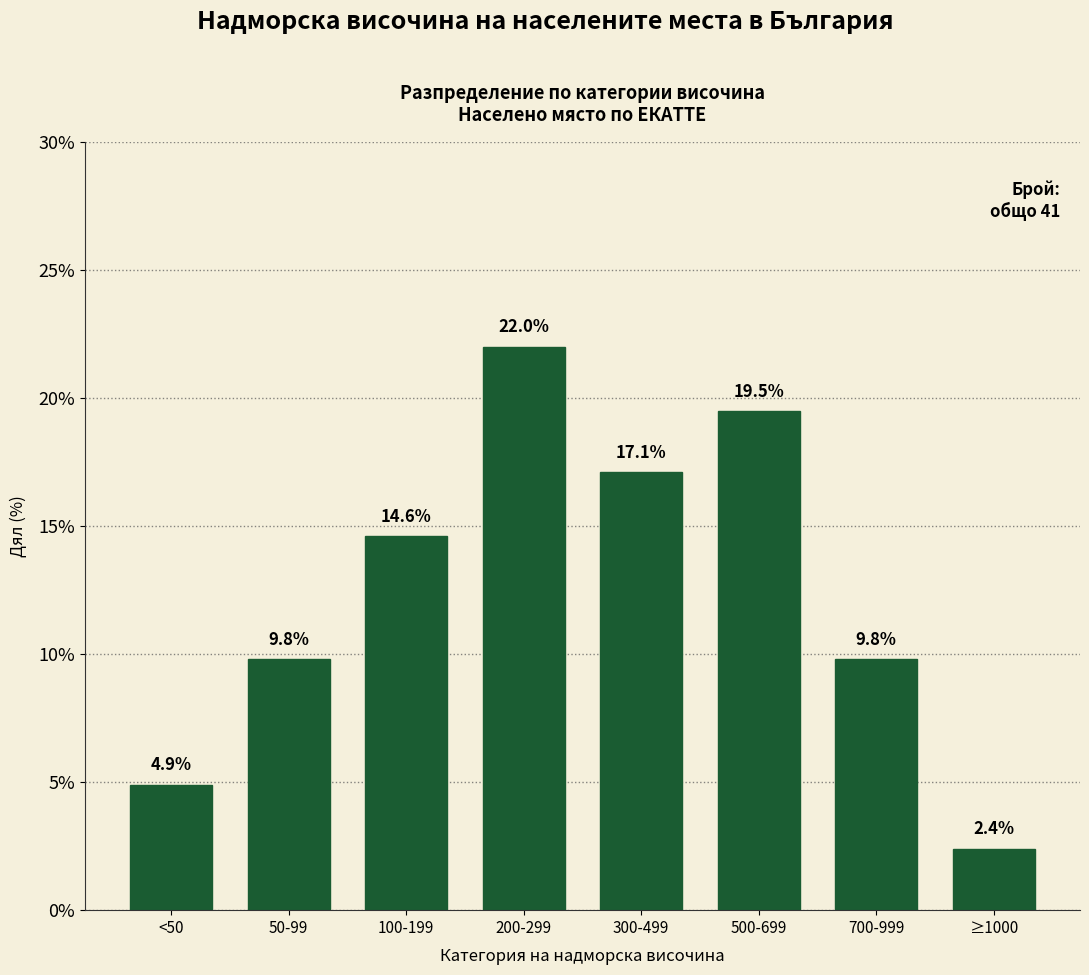

Reading right to left, list all the values displayed in this chart.

2.4	9.8	19.5	17.1	22.0	14.6	9.8	4.9